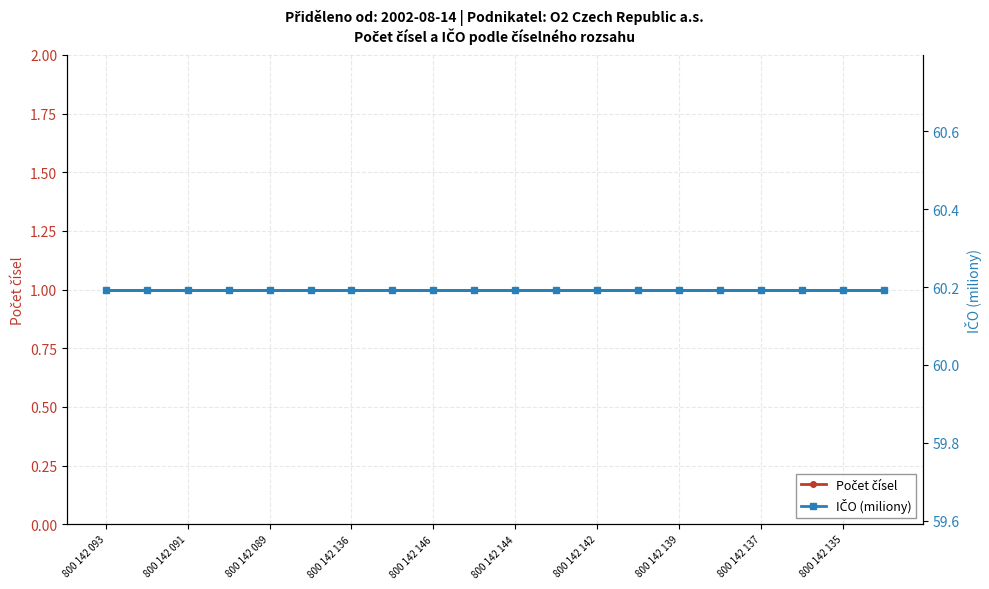

Between 800 142 144 and 800 142 146, which is larger?

800 142 144